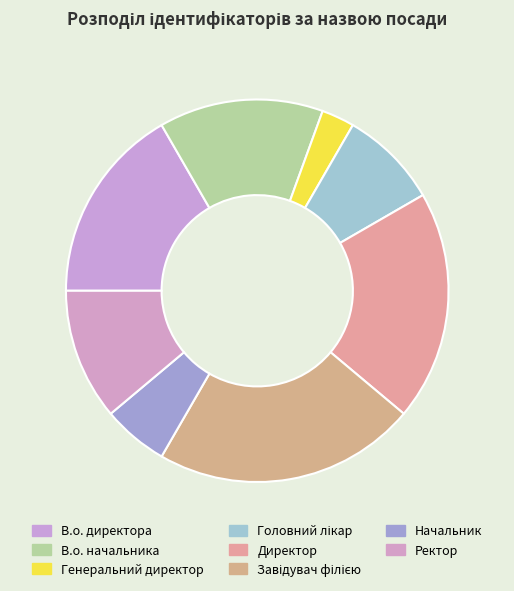

Combined, what portion of the pie is В.о. директора and Генеральний директор?

19.4%